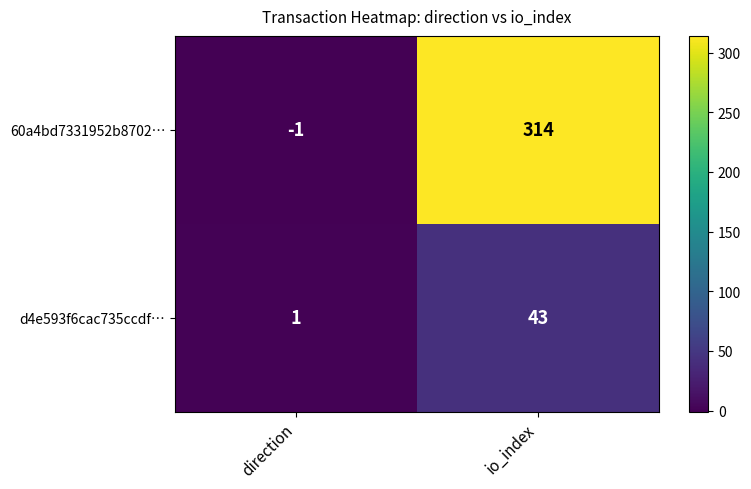

Reading right to left, transcribe all the data shown in this chart.

60a4bd7331952b8702…: io_index=314	direction=-1
d4e593f6cac735ccdf…: io_index=43	direction=1